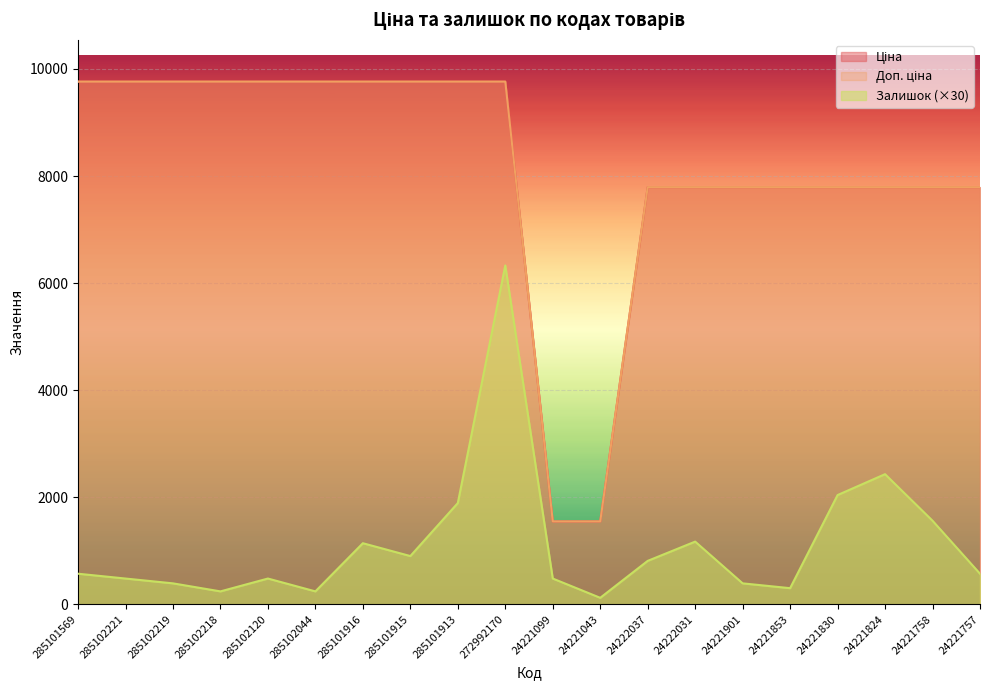

What is the label of the 8th point from the right?

24222037